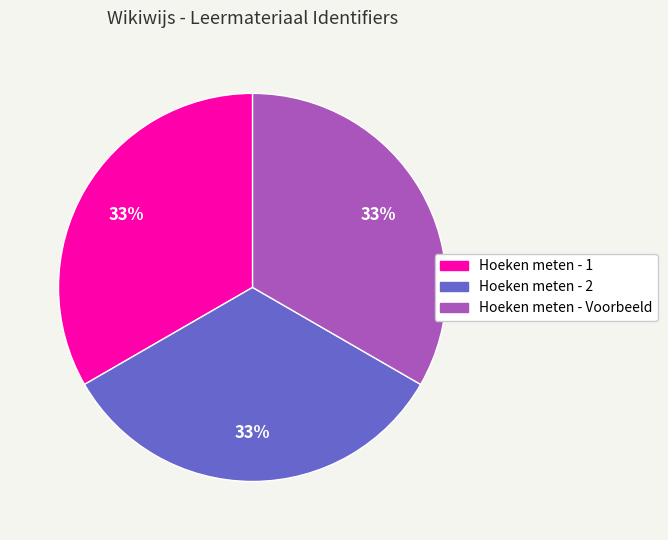

True or false: Hoeken meten - 2 accounts for 33% of the total.

True